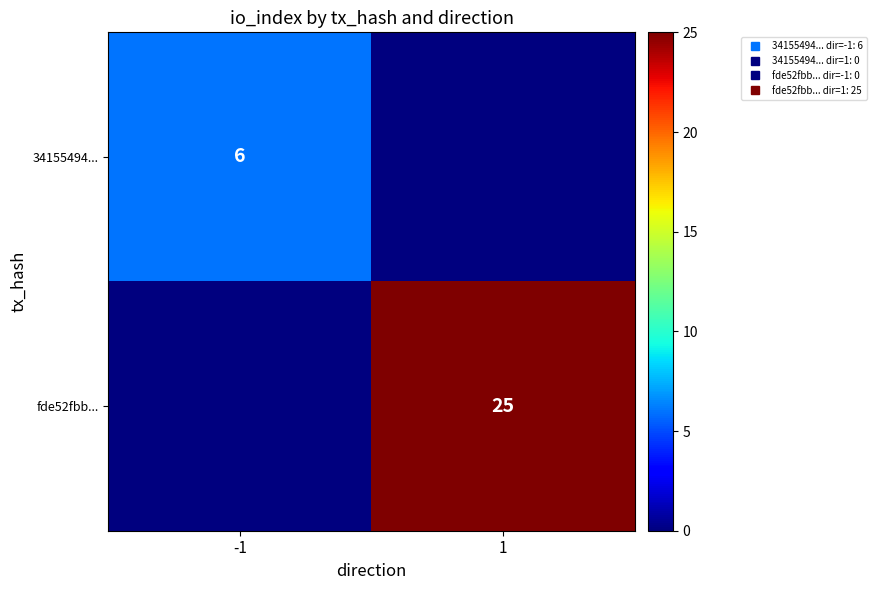

List the labels in order of 34155494... value, largest first.

-1, 1